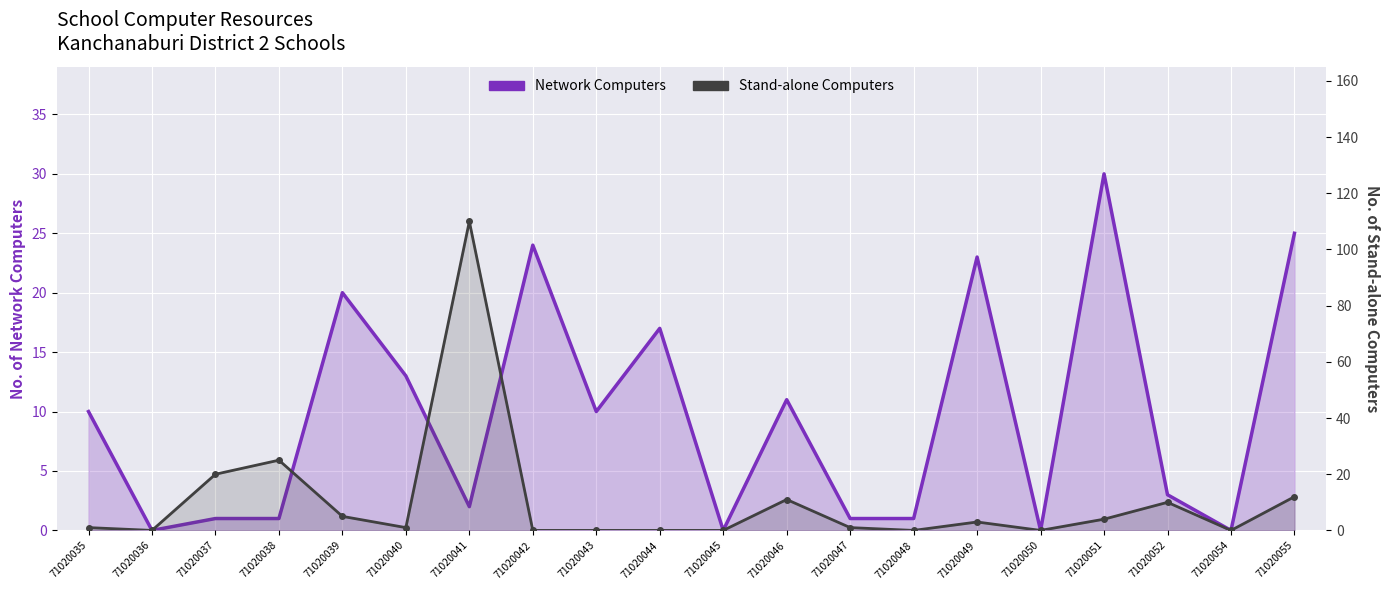

What is the value of the Network Computers point at the 7th from the left?

2